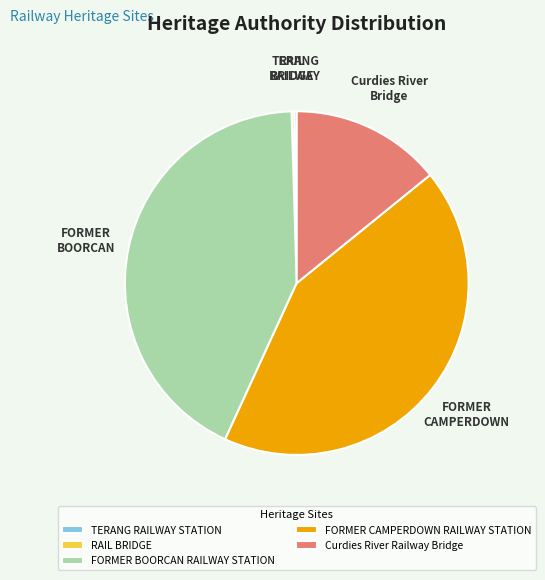

Is Curdies River Railway Bridge the majority of the pie?

No